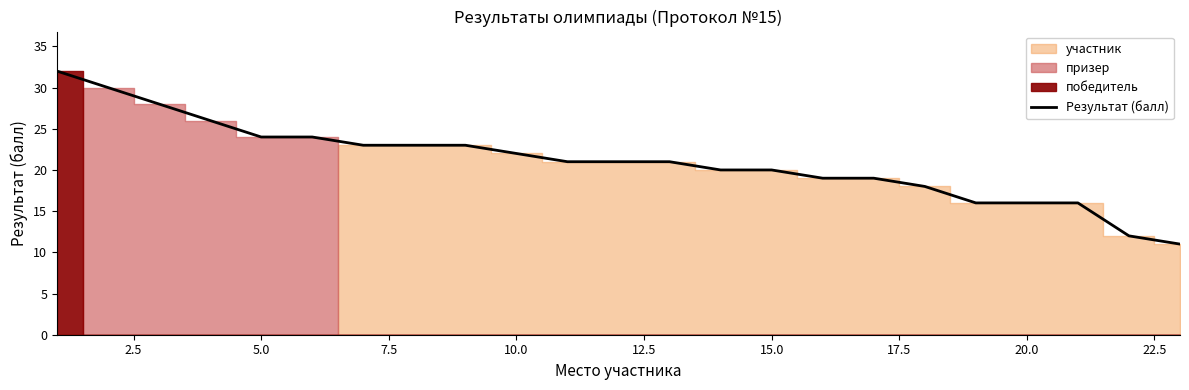

True or false: the data shows 49 at 5.0.

False